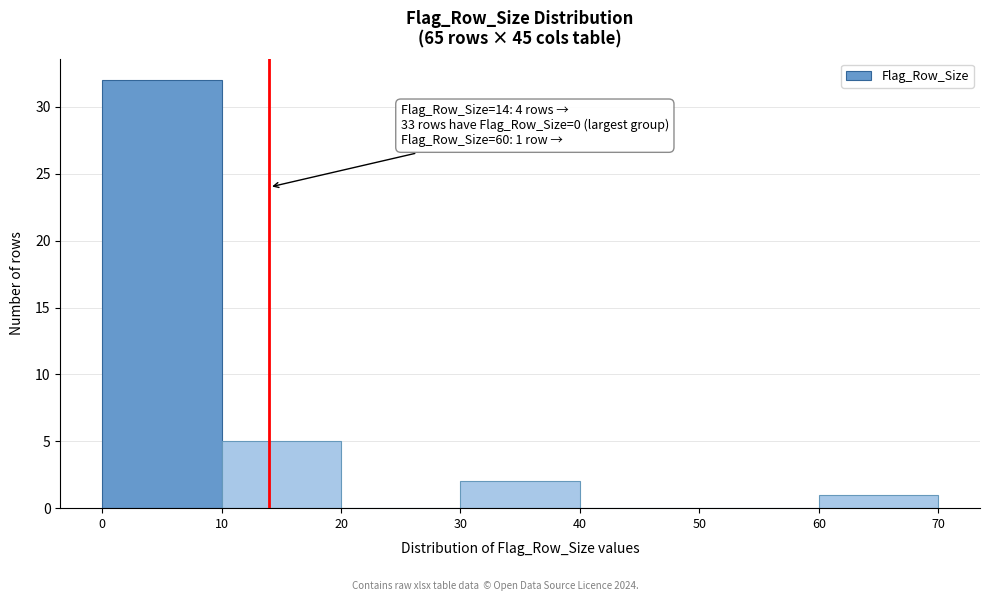

Which range on the x-axis has the tallest bar?

0 to 10